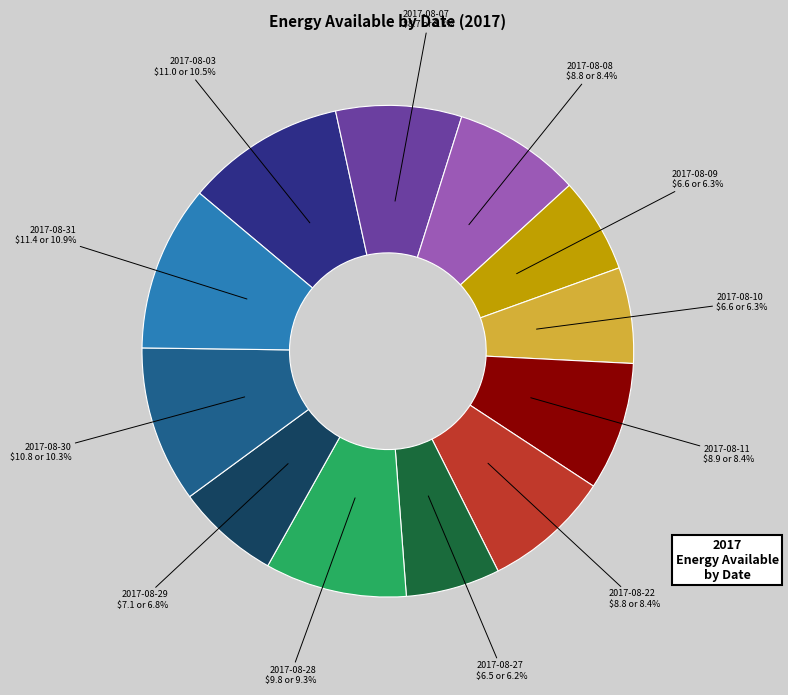

To the nearest percent, what is the difference between the largest and smallest slice percentages?

5%